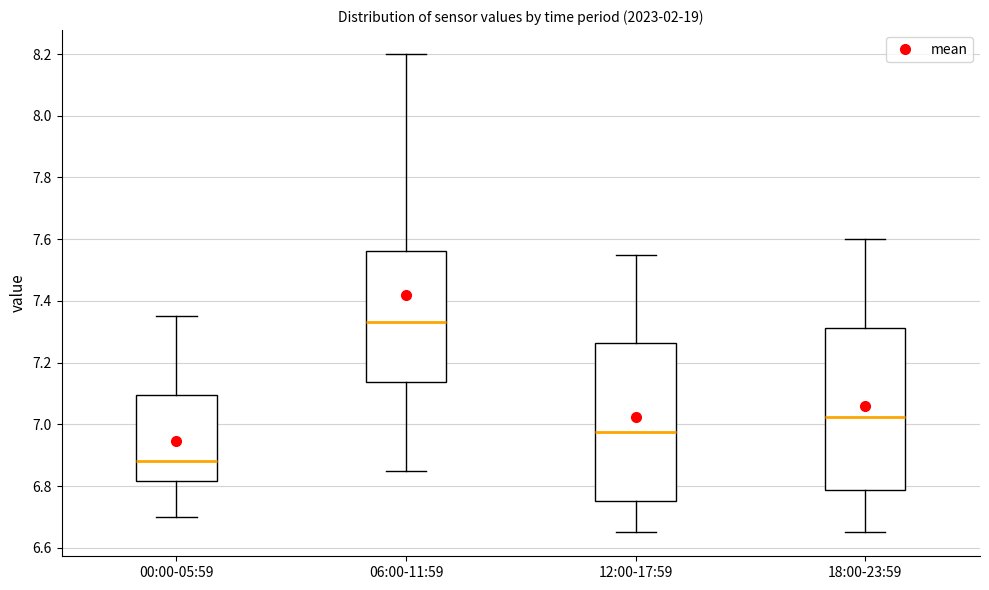

Where does the upper whisker of the box for 06:00-11:59 end on the y-axis? The values are not printed on the chart, so give them approximately, as read against the axis.

8.20